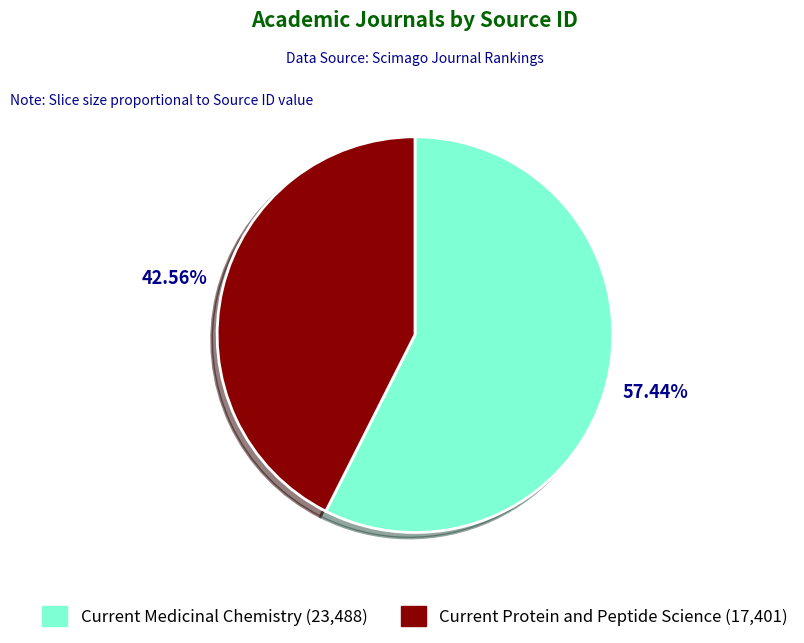

Do Current Medicinal Chemistry (23,488) and Current Protein and Peptide Science (17,401) together represent more than half of the pie?

Yes